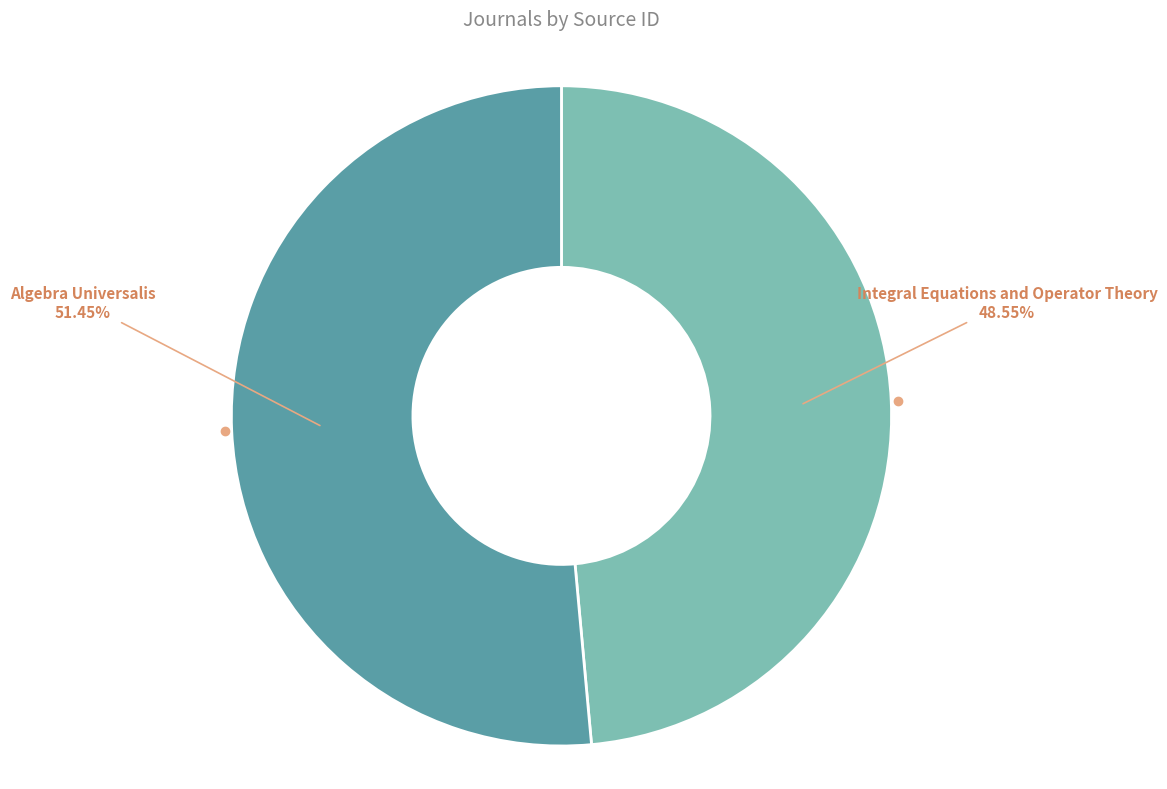

Approximately how many times larger is the value at Algebra Universalis compared to Integral Equations and Operator Theory?

1.1